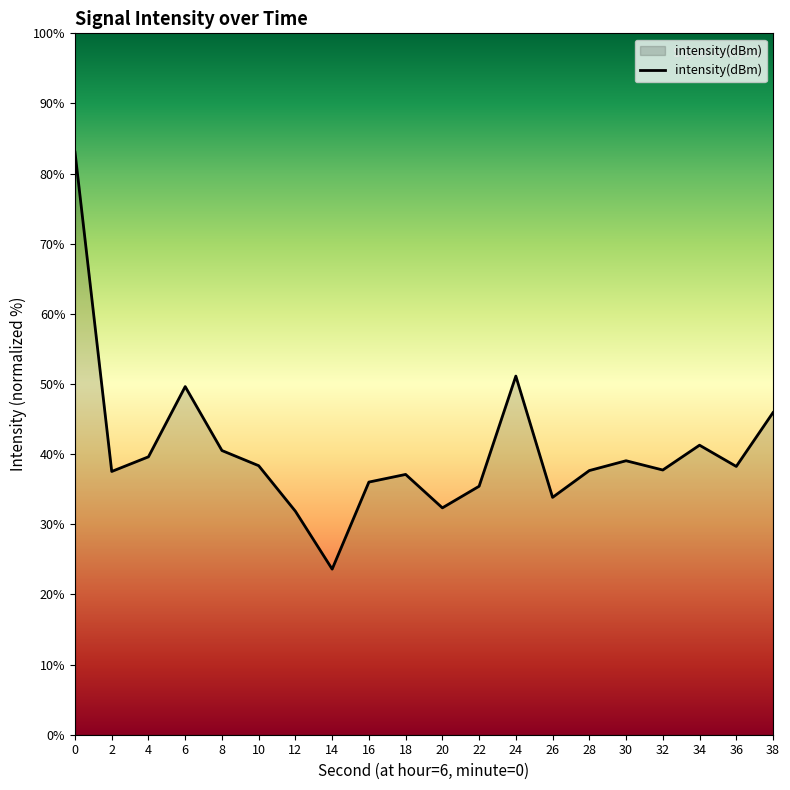

The chart shows a value of 60.9 at 18. True or false?

False